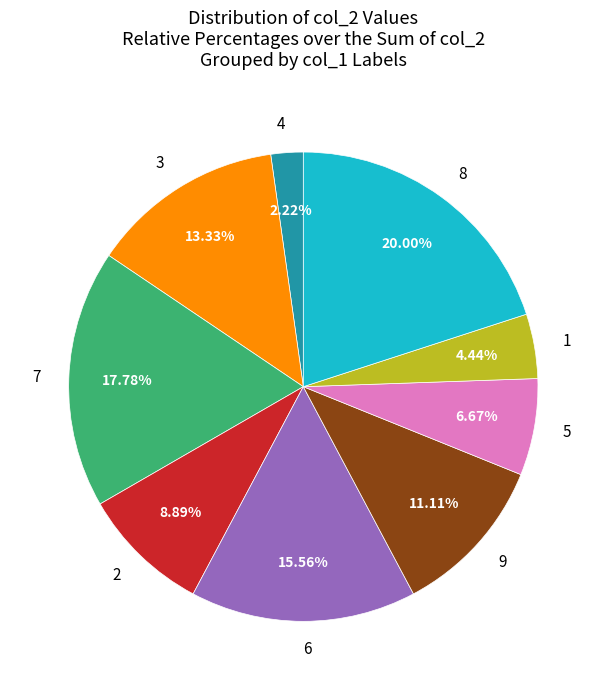

Which has a higher value, 9 or 6?

6